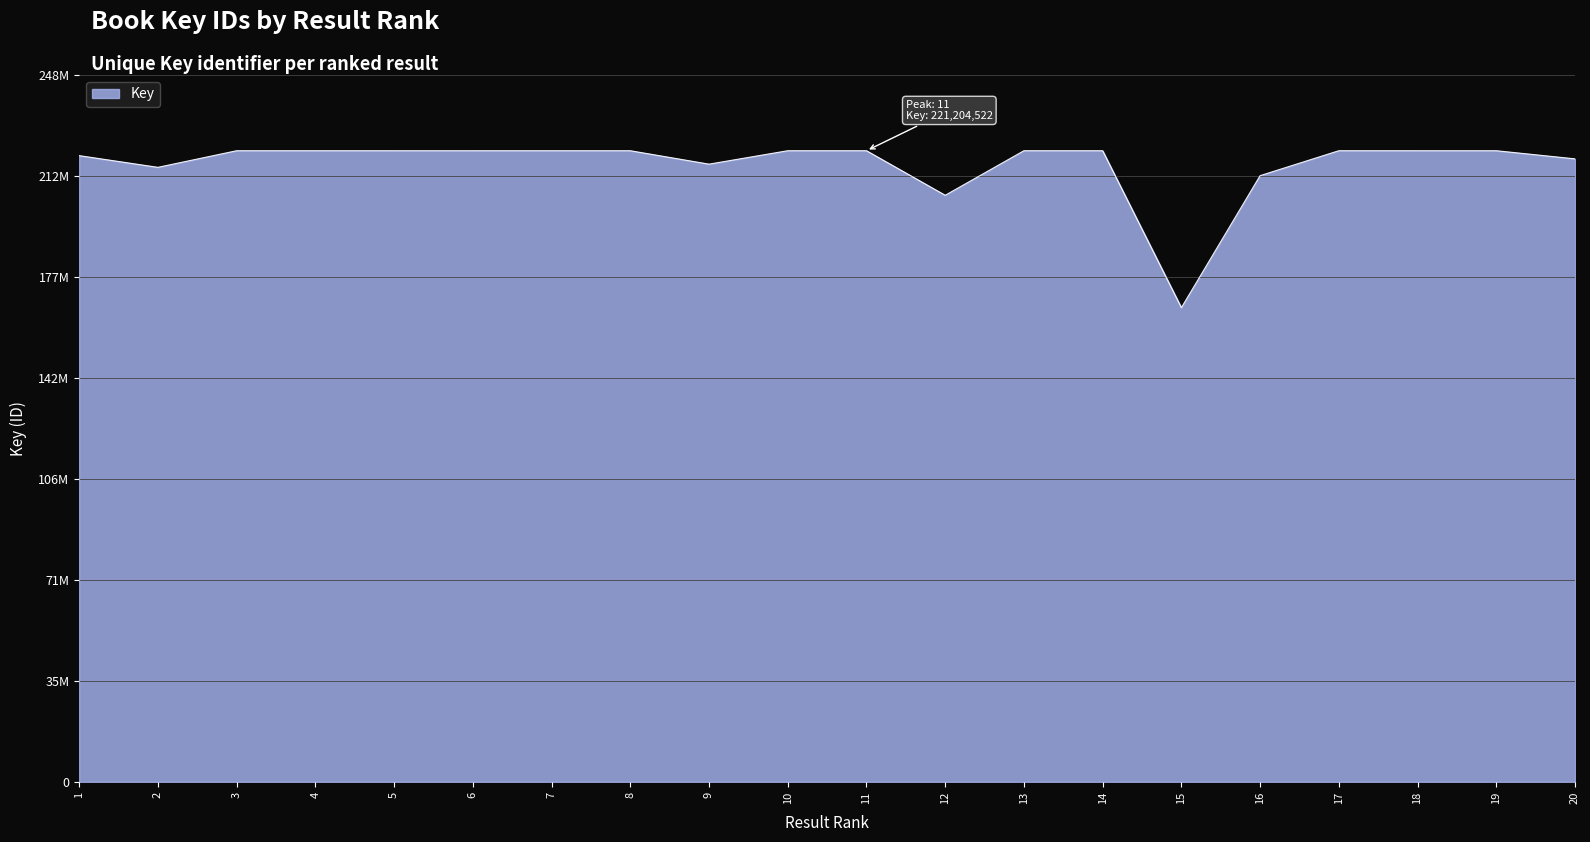

The chart shows a value of 221204522 at 11. True or false?

True